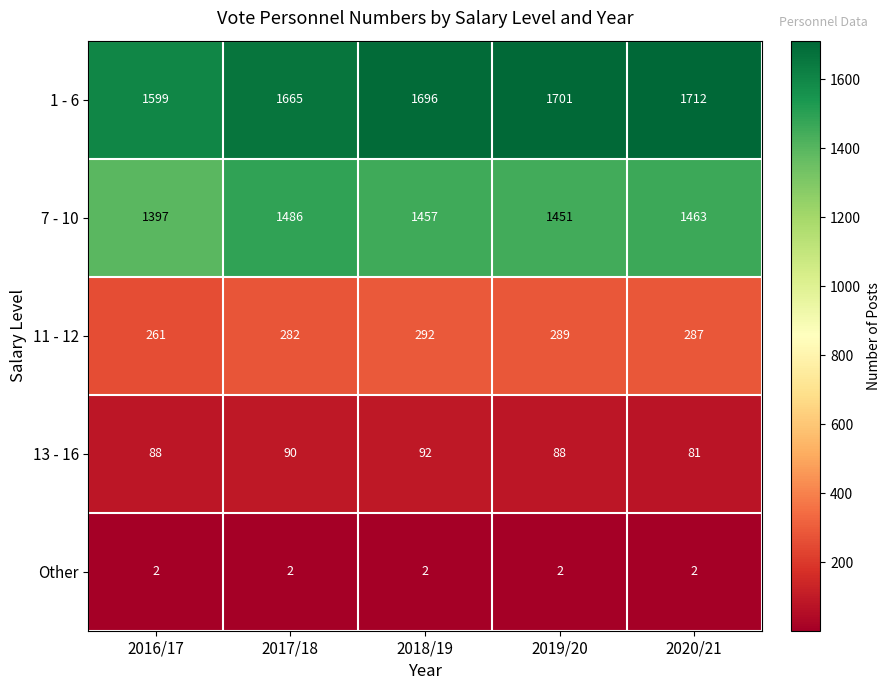

Which label corresponds to the largest value in the chart?

2020/21